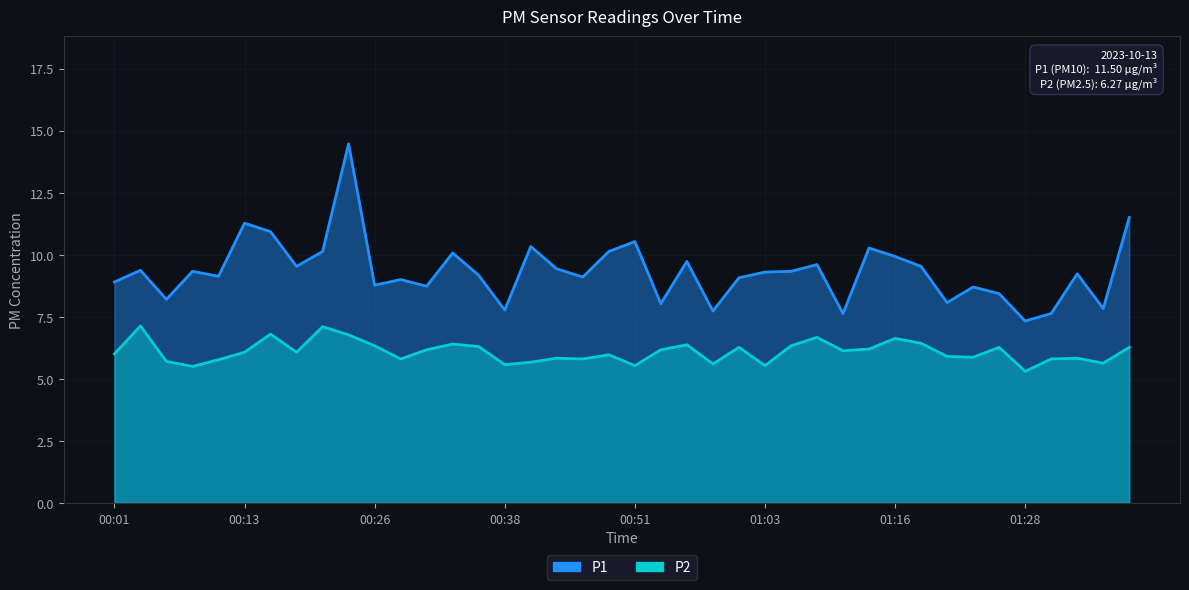

The value of P2 at 01:03 is 1.2. True or false?

False